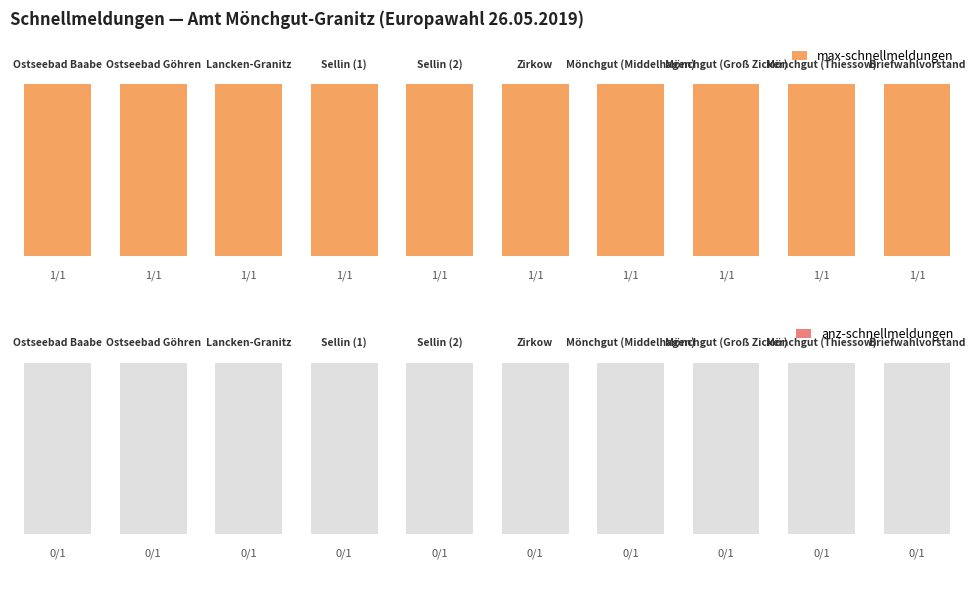

How many data points does each series have?

10